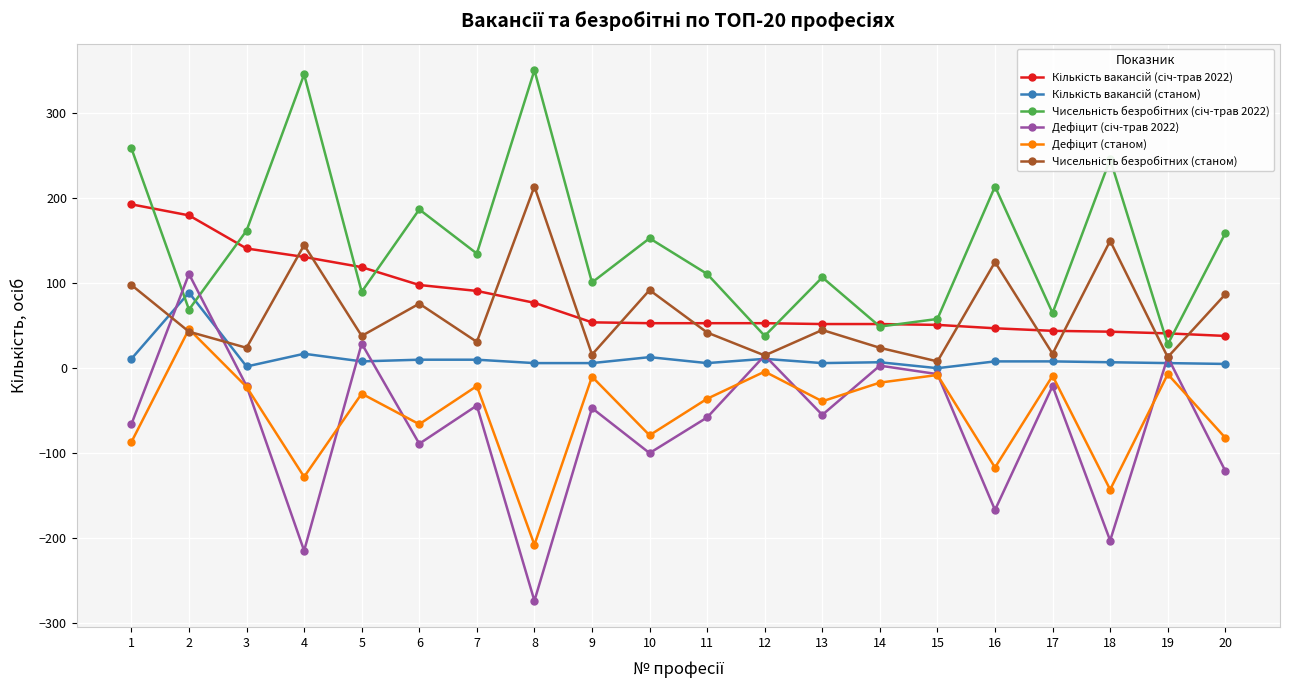

How many interior local peaks does the Кількість вакансій (станом) series have?

5